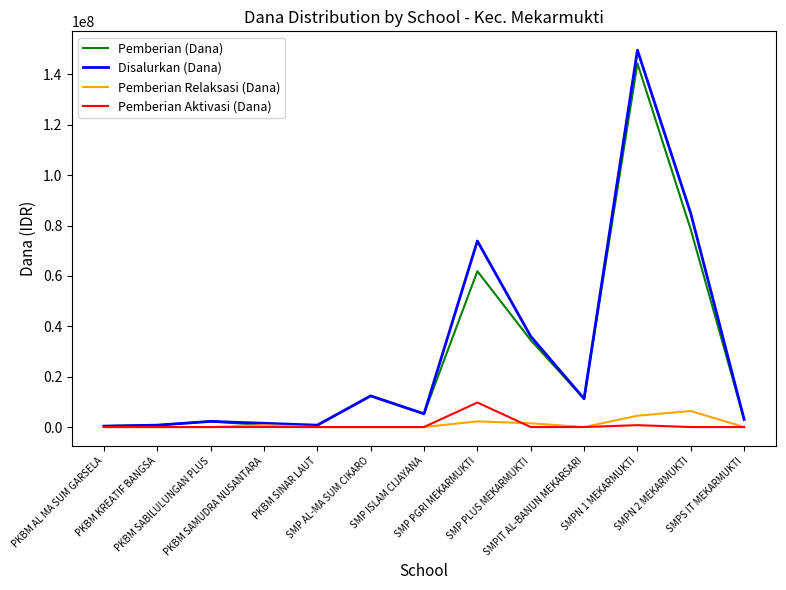

Between SMP AL-MA SUM CIKARO and SMPN 1 MEKARMUKTI, which series saw the biggest shift?

Disalurkan (Dana)